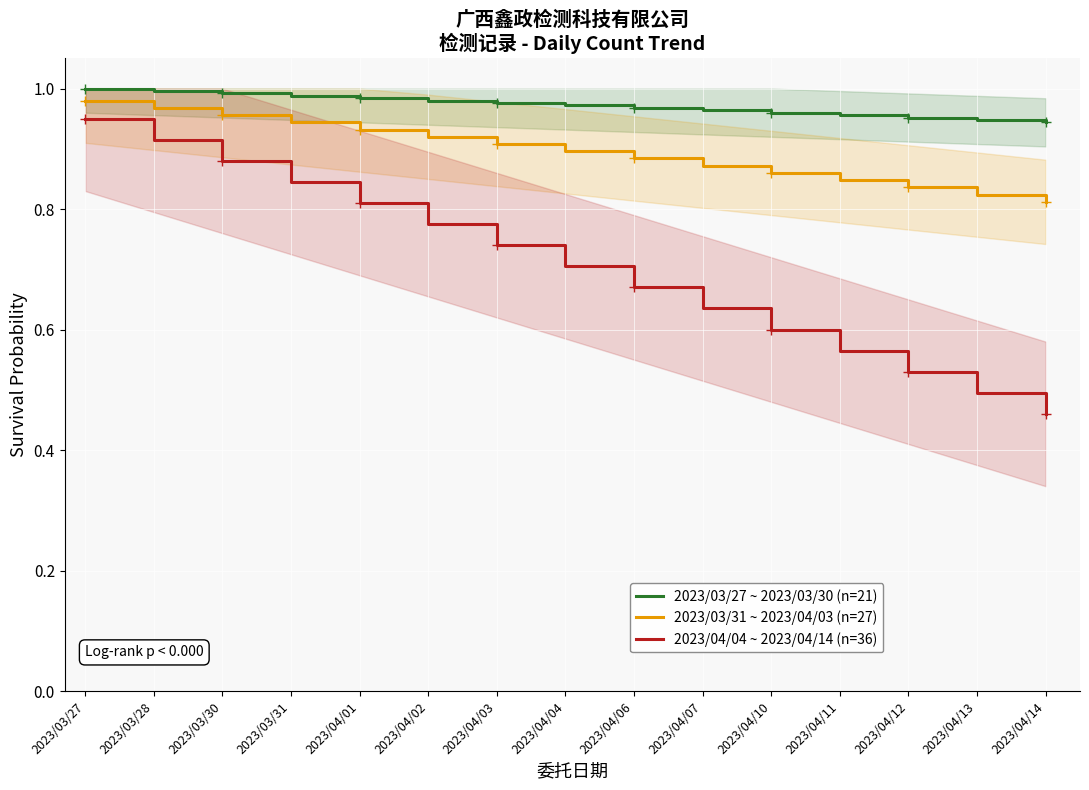

True or false: 2023/04/04 ~ 2023/04/14 (n=36) has a value of 0.5 at 2023/03/30.

False